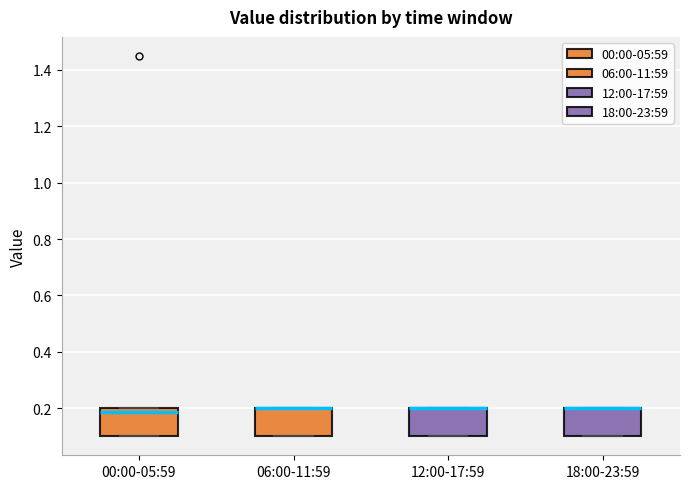

Reading left to right, transcribe this box plot: for each box, give where its median line is, the range the box spans, and where its two whiskers end, as read against the y-axis. The values are not printed on the chart, so give them approximately, as read against the axis.

00:00-05:59: median 0.18, box 0.10 to 0.20, whiskers 0.10 to 0.20
06:00-11:59: median 0.20 (drawn on the box's upper edge), box 0.10 to 0.20, whiskers 0.10 to 0.20
12:00-17:59: median 0.20 (drawn on the box's upper edge), box 0.10 to 0.20, whiskers 0.10 to 0.20
18:00-23:59: median 0.20 (drawn on the box's upper edge), box 0.10 to 0.20, whiskers 0.10 to 0.20